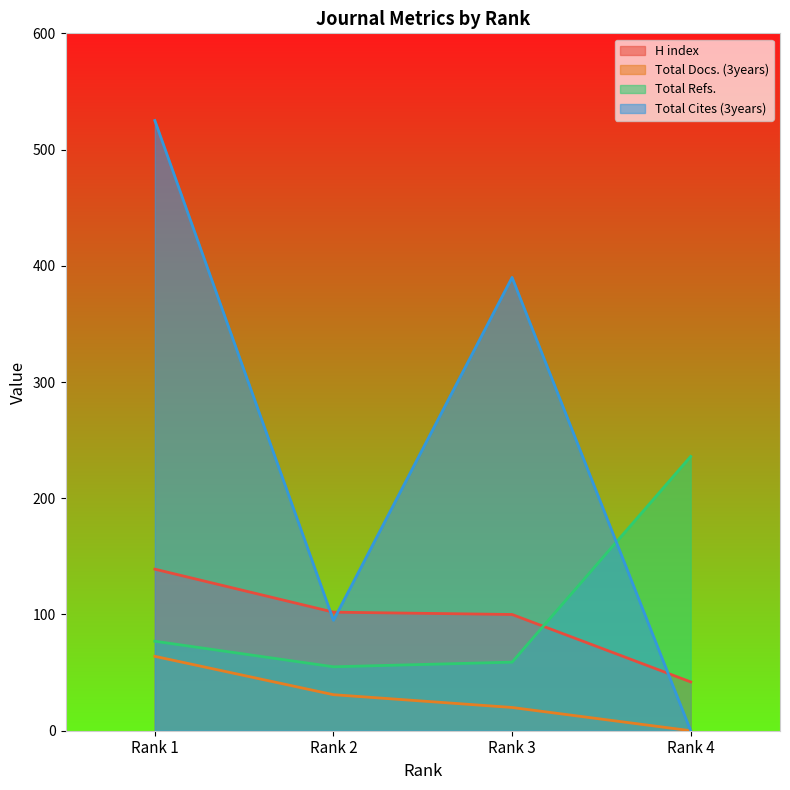

What is the difference between the maximum and minimum values in the Total Refs. series?

181